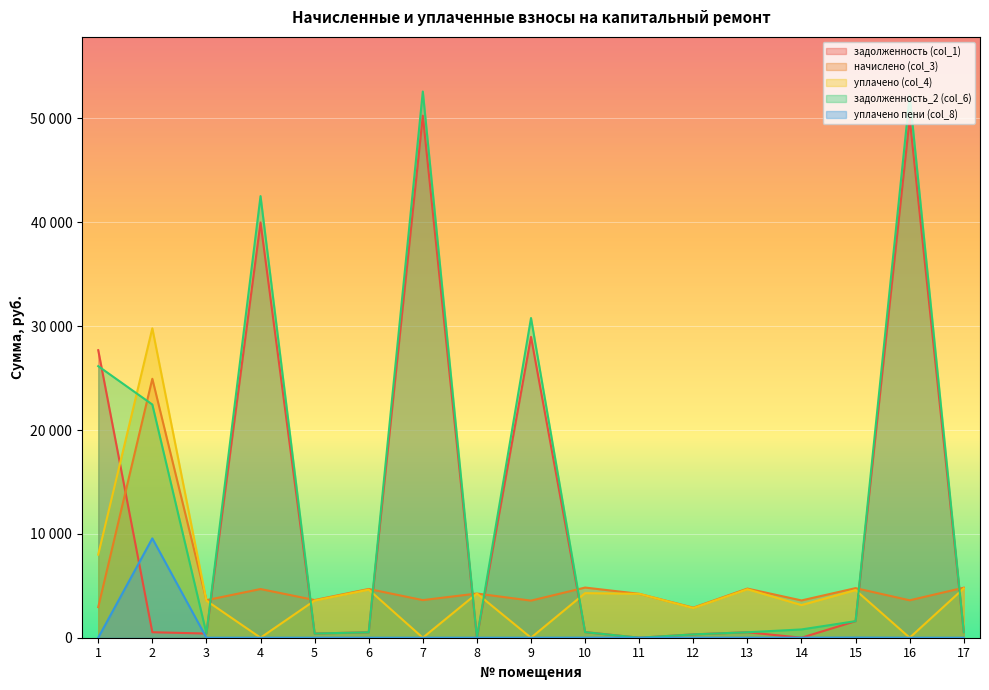

How many data points in задолженность_2 (col_6) are above 536?

9